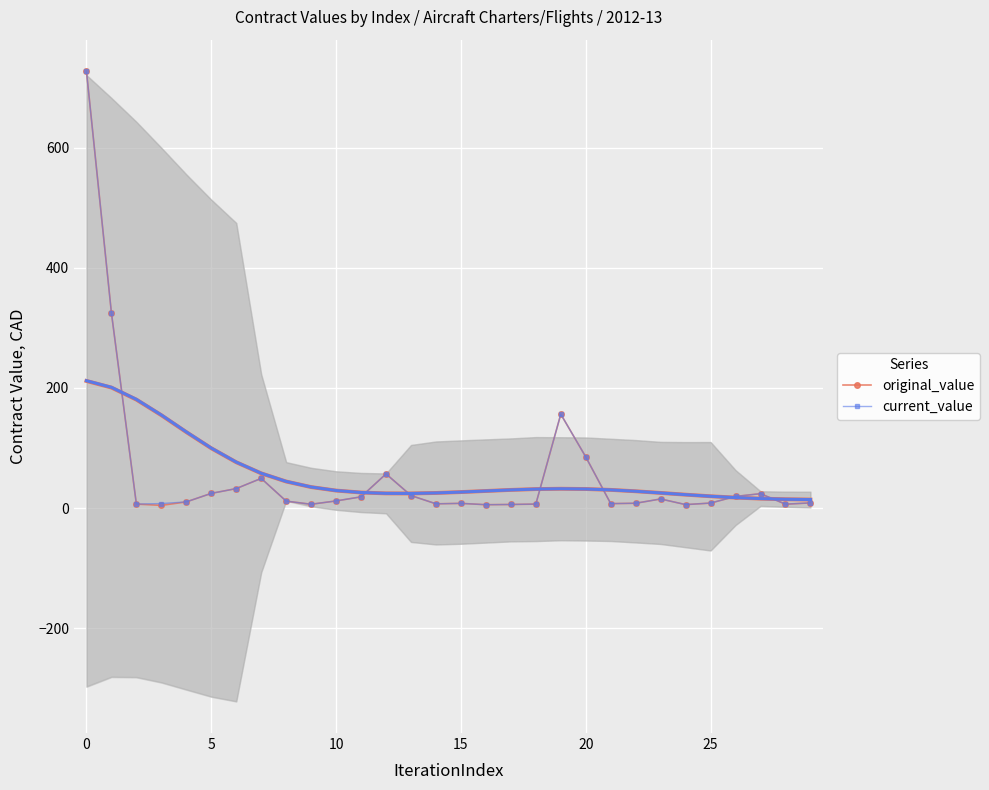

True or false: original_value and current_value intersect in this chart.

False